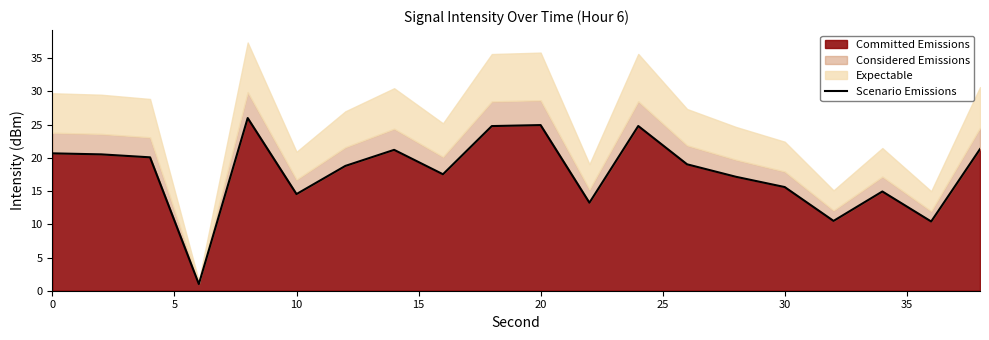

Reading left to right, list all the values displayed in this chart.

20.7	20.5	20.1	1.0	26.0	14.5	18.8	21.2	17.5	24.8	24.9	13.2	24.8	19.0	17.2	15.6	10.5	14.9	10.4	21.3